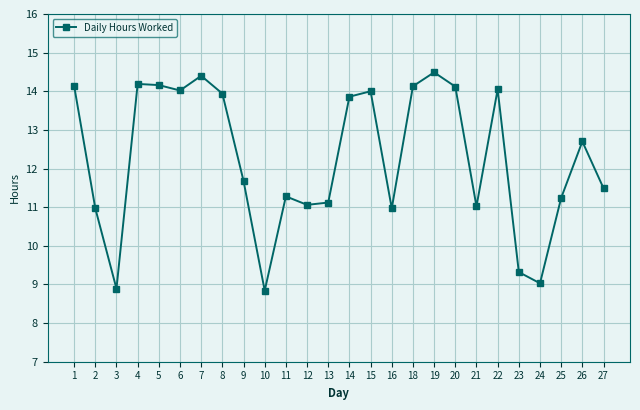

Between 9 and 27, which is larger?

9